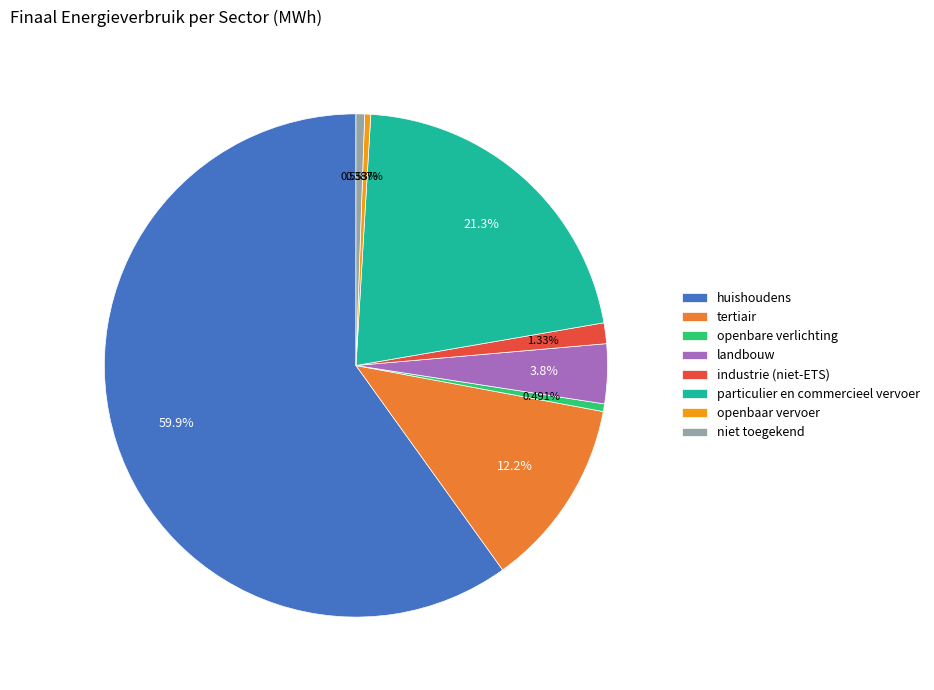

To the nearest percent, what percentage of the pie is huishoudens?

60%